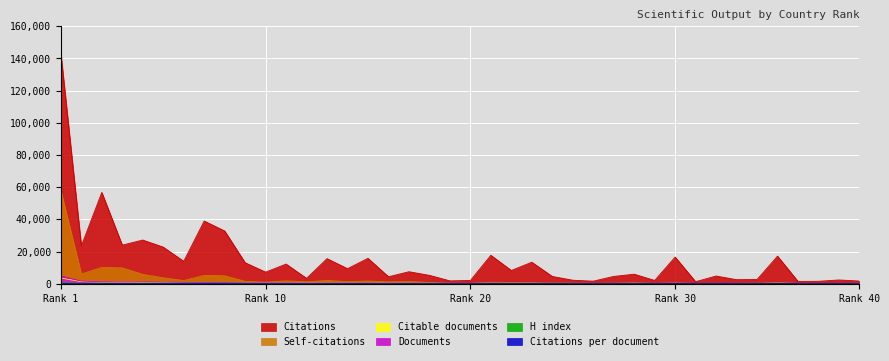

How many values in the Self-citations series are below 855?

20